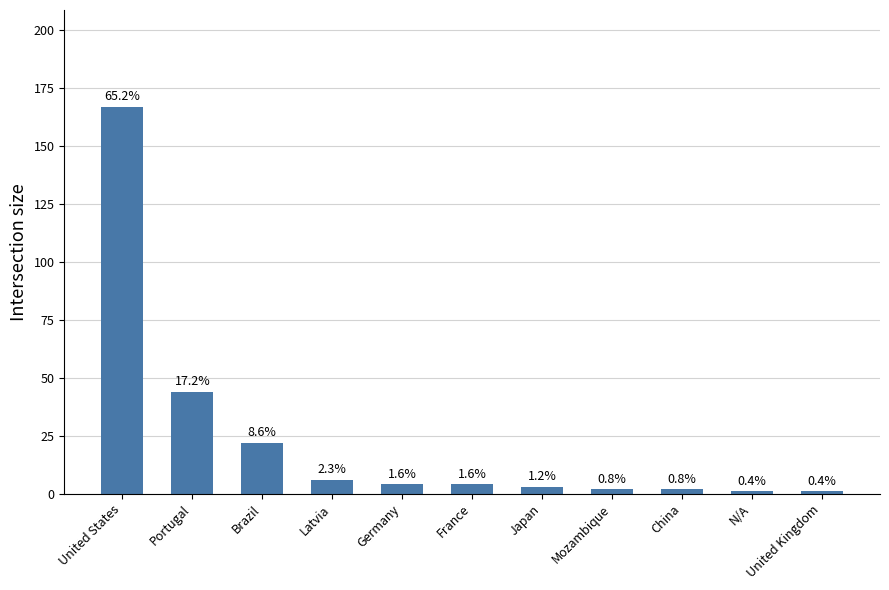

List the labels in order of value, smallest first.

N/A, United Kingdom, Mozambique, China, Japan, Germany, France, Latvia, Brazil, Portugal, United States